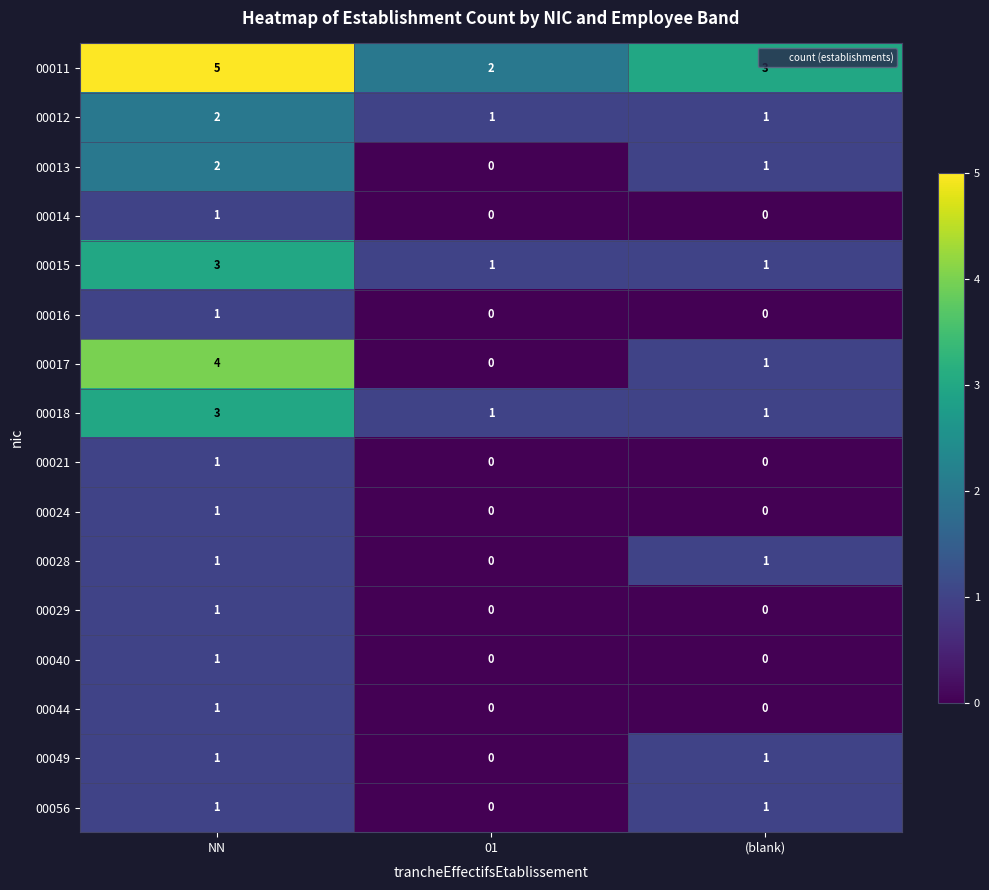

What is the difference between the maximum and second lowest values in the 00017 series?

3